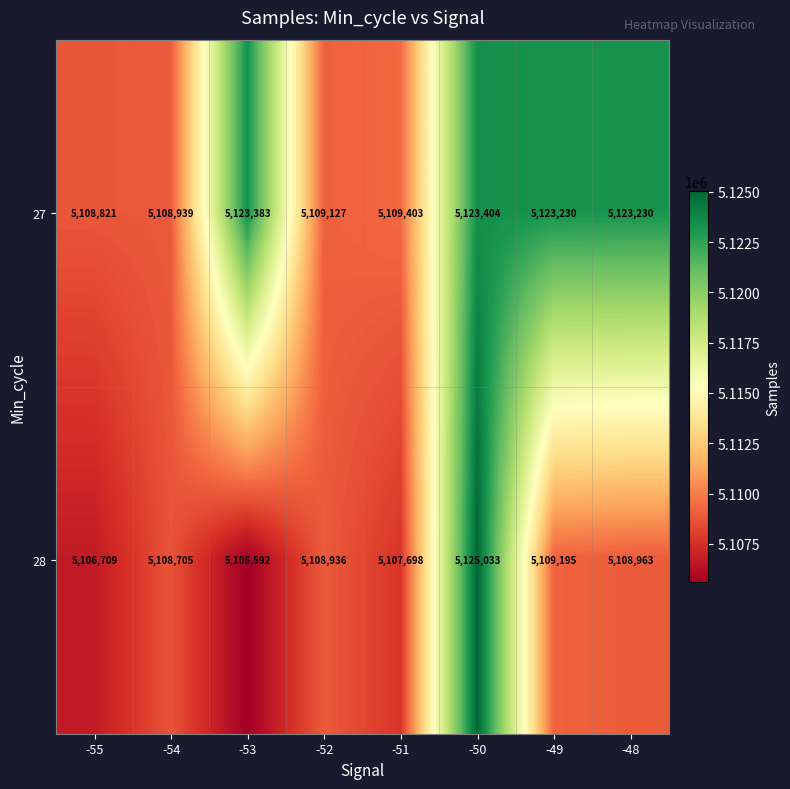

What is the spread (max minus min) of values at -54?

234